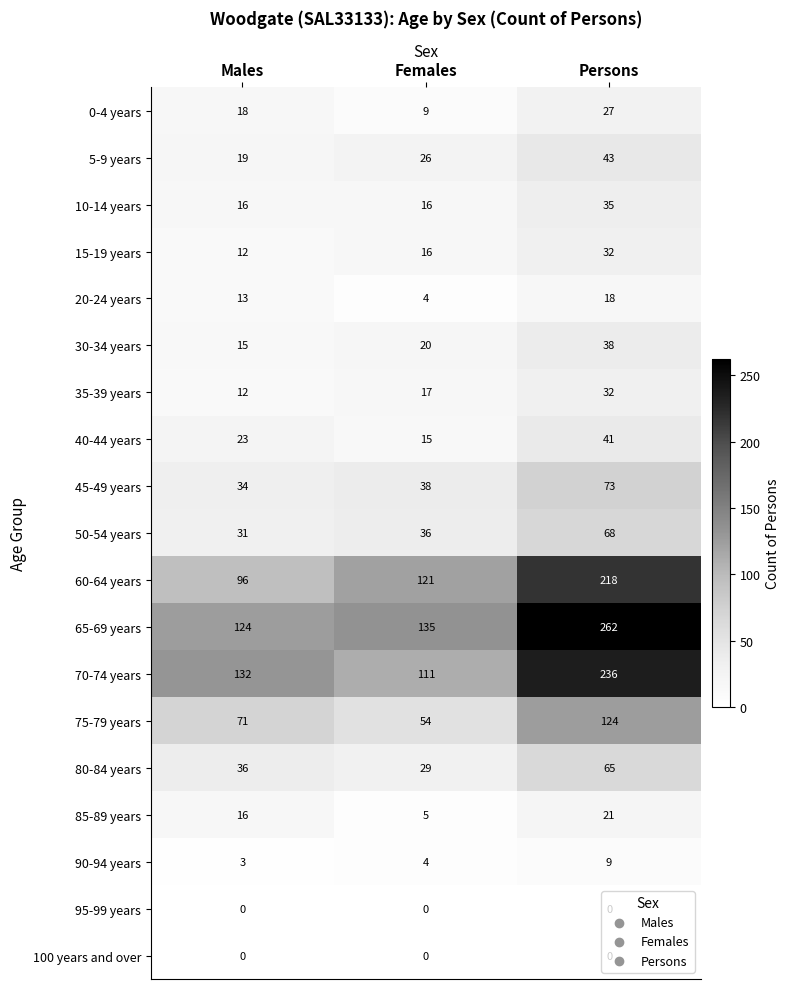

How many 90-94 years values are between 3 and 9?

3